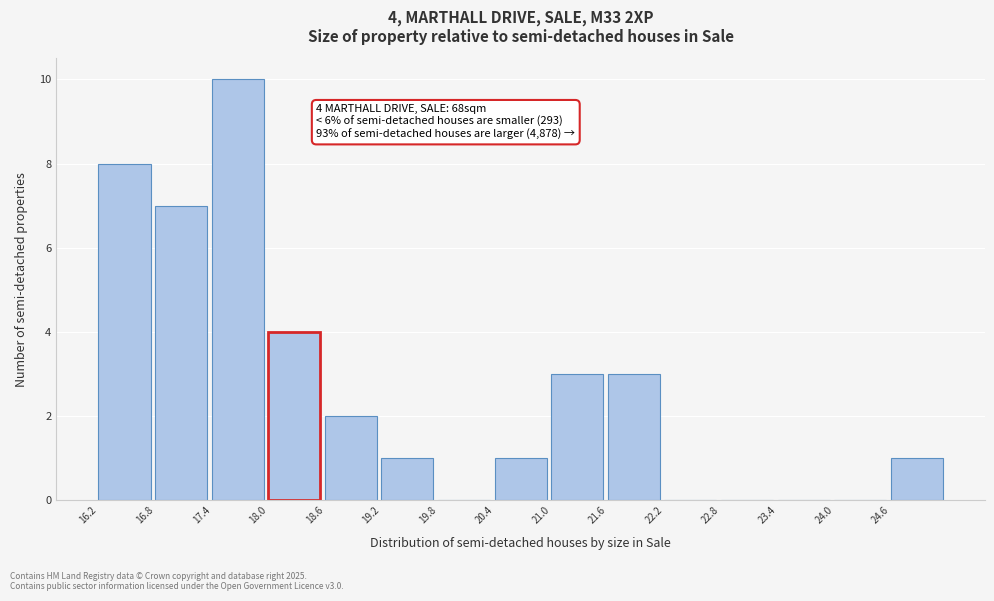

Over which range of the x-axis is the bar tallest?

17.4 to 18.0